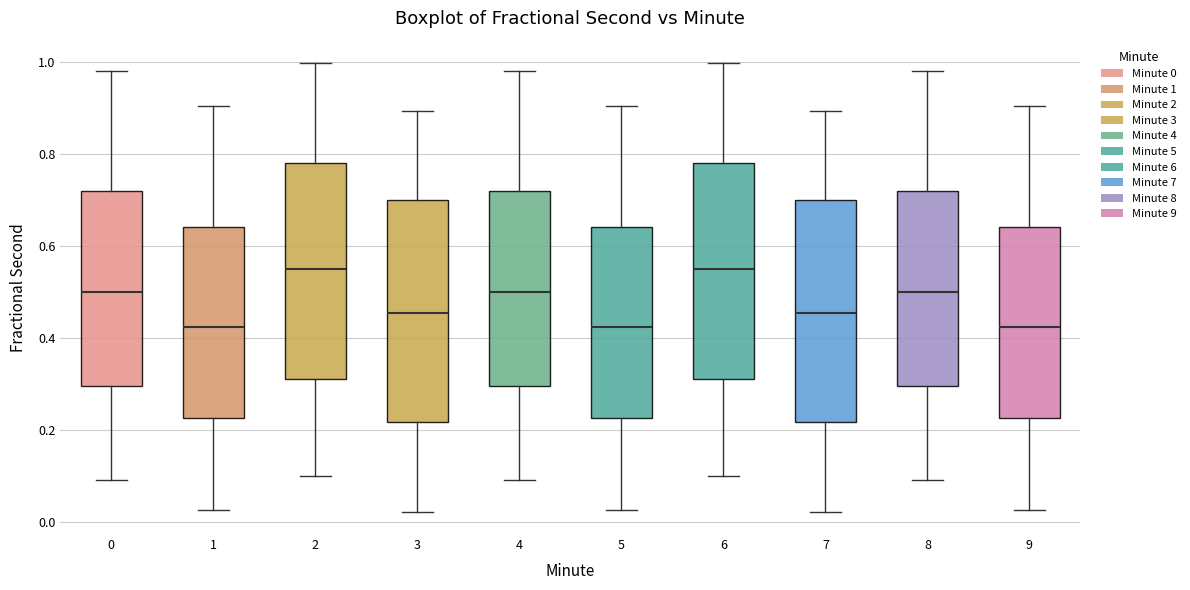

Reading left to right, transcribe this box plot: for each box, give where its median line is, the range the box spans, and where its two whiskers end, as read against the y-axis. The values are not printed on the chart, so give them approximately, as read against the axis.

0: median 0.50, box 0.30 to 0.72, whiskers 0.10 to 0.98
1: median 0.42, box 0.22 to 0.64, whiskers 0.02 to 0.90
2: median 0.54, box 0.32 to 0.78, whiskers 0.10 to 1.00
3: median 0.46, box 0.22 to 0.70, whiskers 0.02 to 0.90
4: median 0.50, box 0.30 to 0.72, whiskers 0.10 to 0.98
5: median 0.42, box 0.22 to 0.64, whiskers 0.02 to 0.90
6: median 0.54, box 0.32 to 0.78, whiskers 0.10 to 1.00
7: median 0.46, box 0.22 to 0.70, whiskers 0.02 to 0.90
8: median 0.50, box 0.30 to 0.72, whiskers 0.10 to 0.98
9: median 0.42, box 0.22 to 0.64, whiskers 0.02 to 0.90